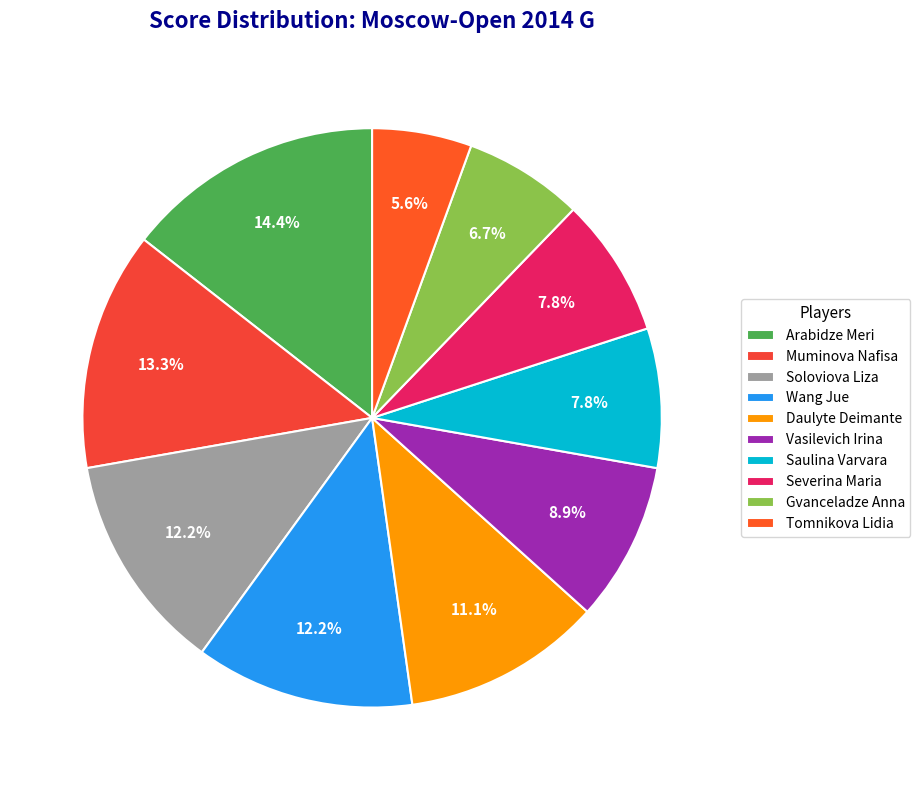

To the nearest percent, what is the difference between the largest and smallest slice percentages?

9%